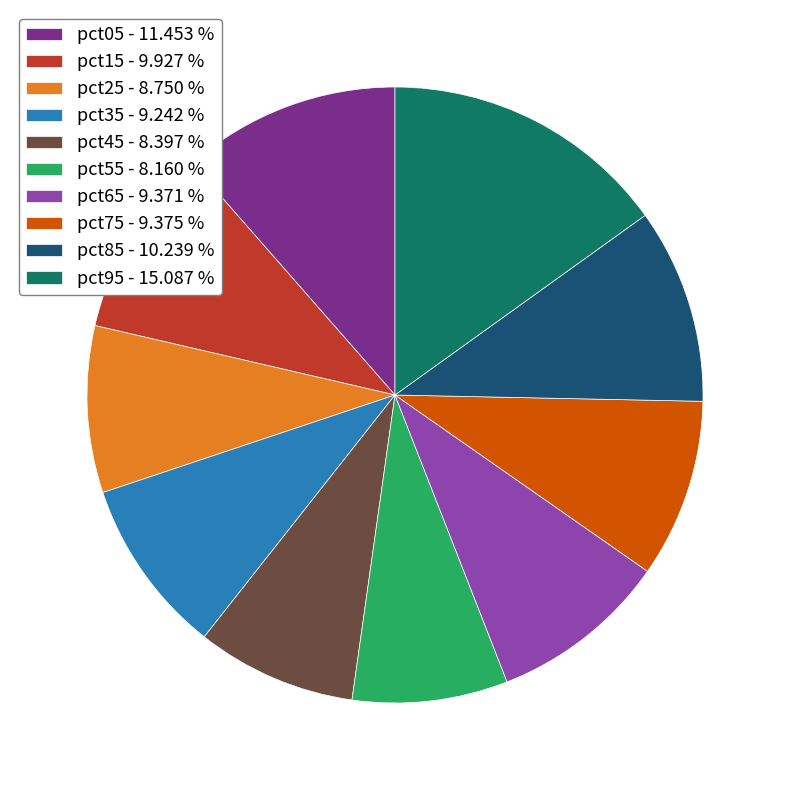

How many slices are in this pie chart?

10